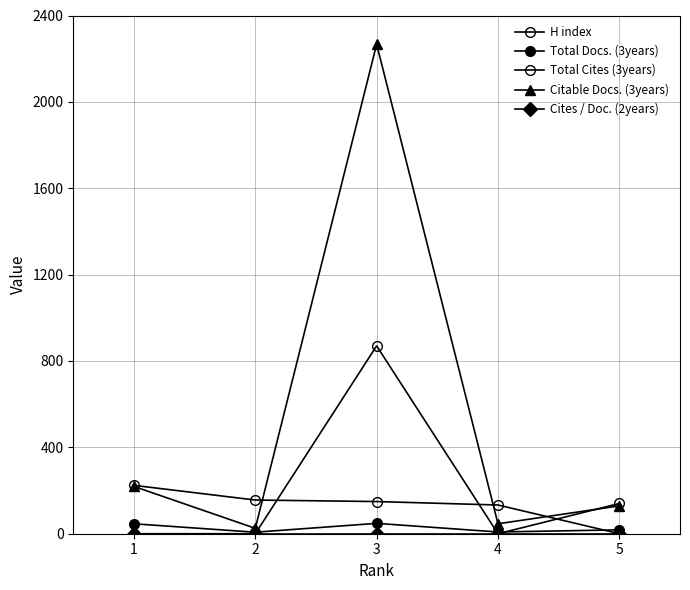

In Total Docs. (3years), how many points are higher than both neighbors (excluding endpoints)?

1